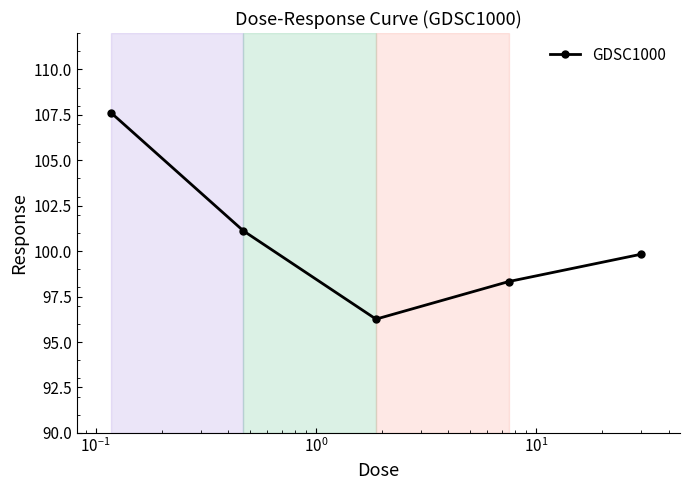

What is the minimum value shown in the chart?

96.3